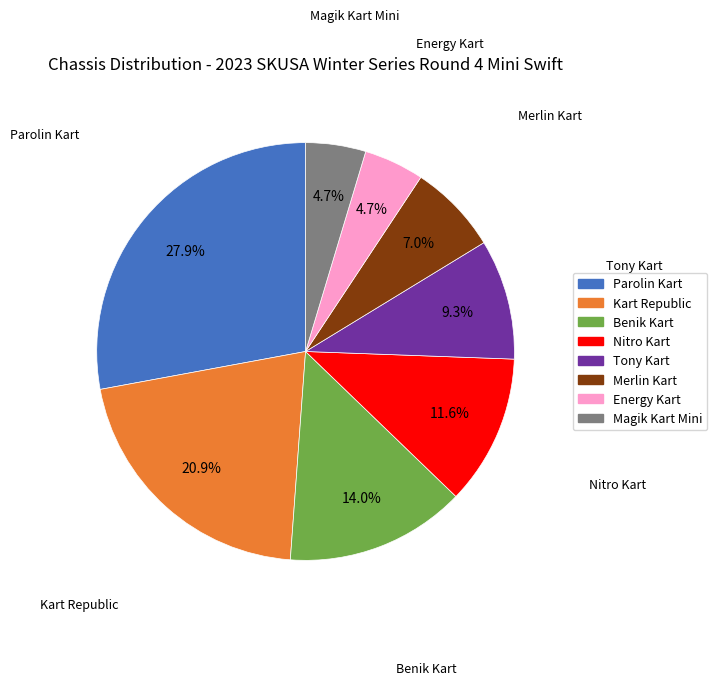

Is the sum of Merlin Kart and Nitro Kart greater than half?

No